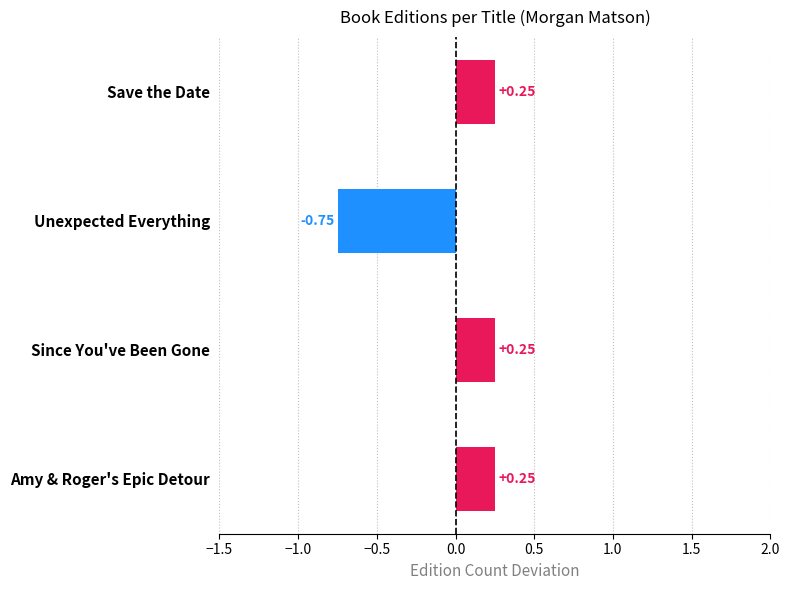

What is the change in value from Save the Date to Unexpected Everything?

-1.0